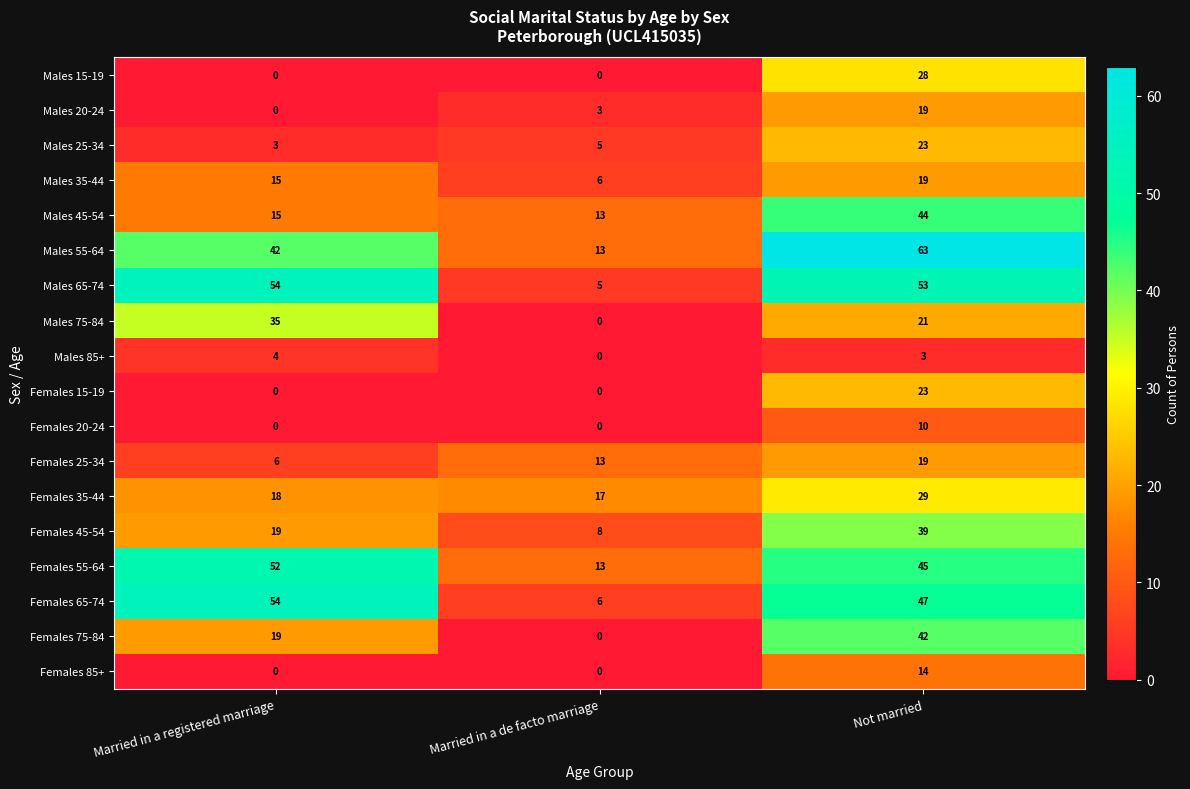

What is the sum of the Males 45-54 values at Not married and Married in a registered marriage?

59